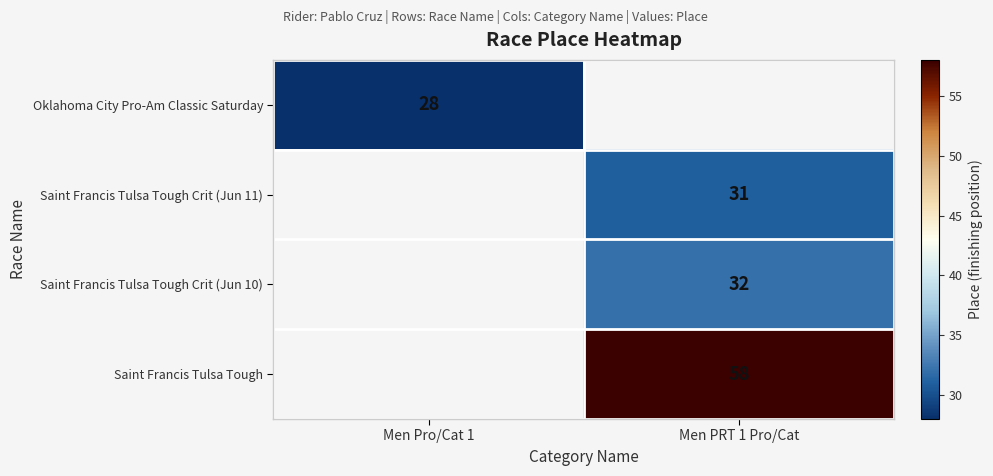

The Oklahoma City Pro-Am Classic Saturday series shows 28 at Men Pro/Cat 1. True or false?

True